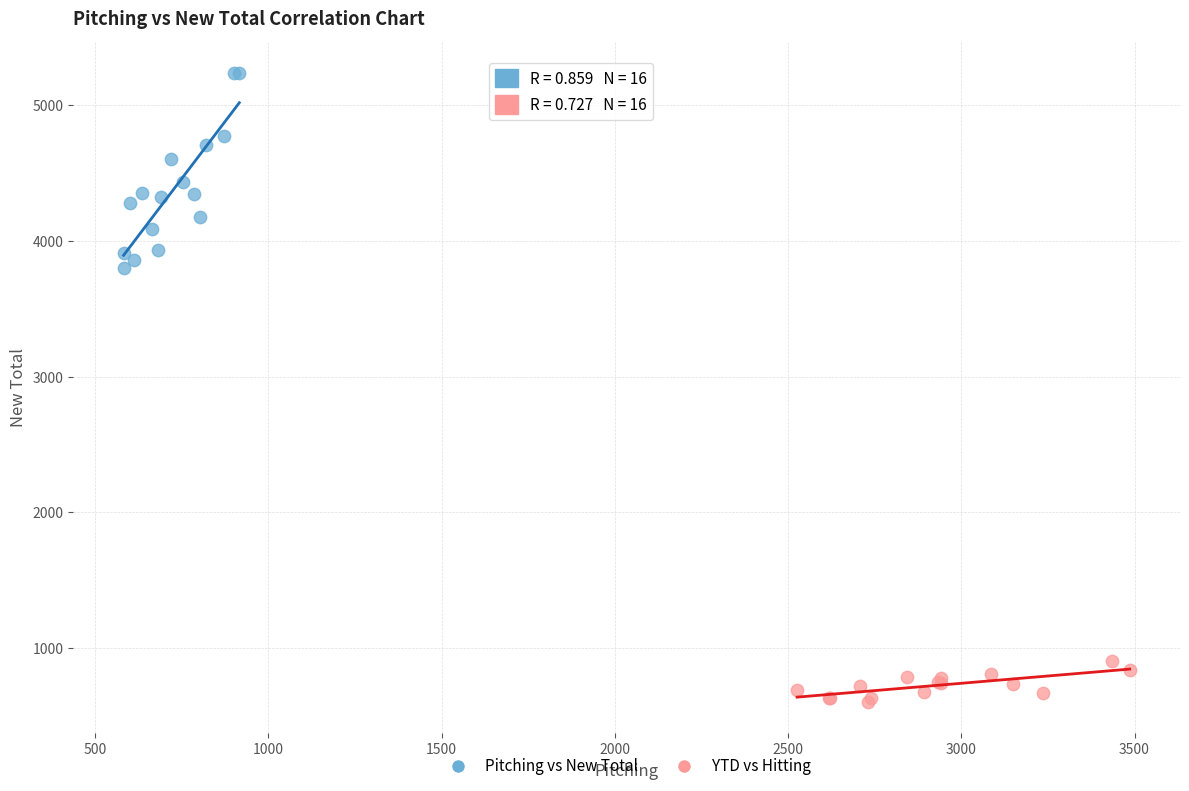

What are all the series names shown in the legend?

Pitching vs New Total, YTD vs Hitting